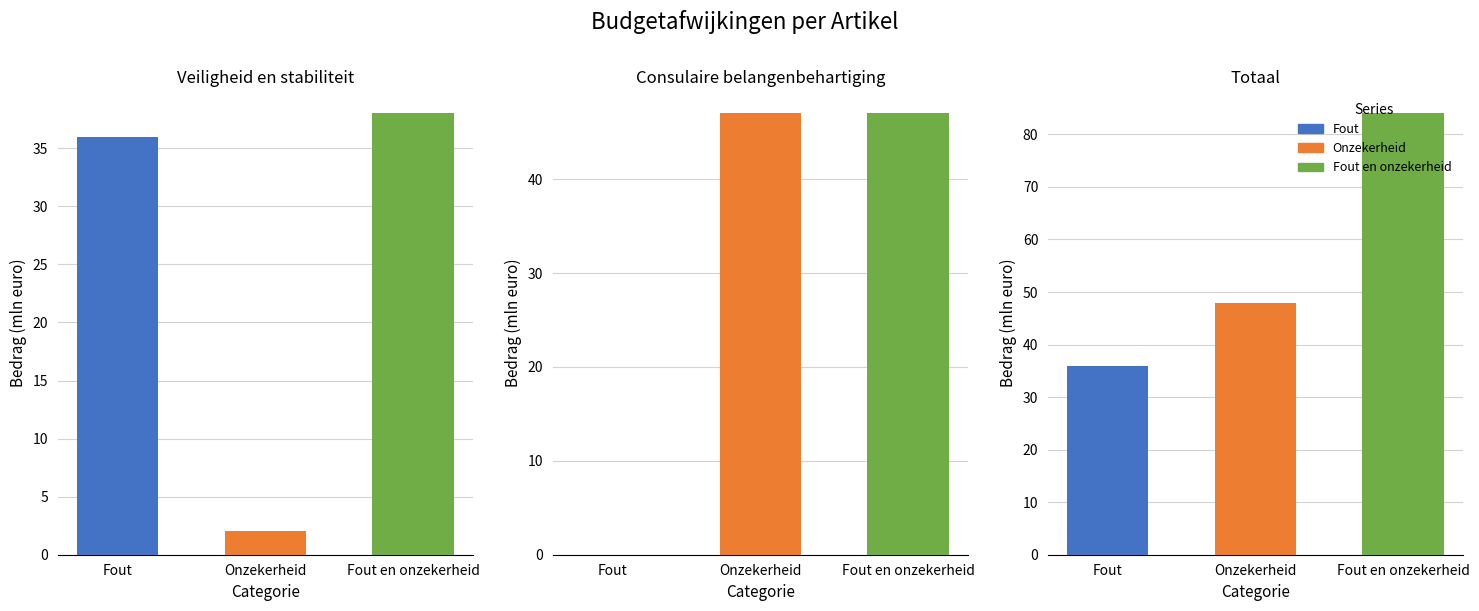

How many distinct data groups are displayed?

3